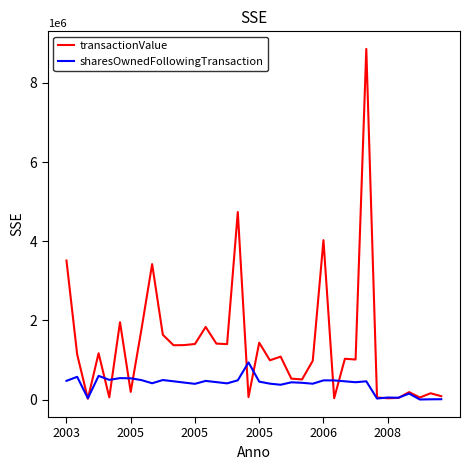

List the series in order of their overall mean, lowest first.

sharesOwnedFollowingTransaction, transactionValue